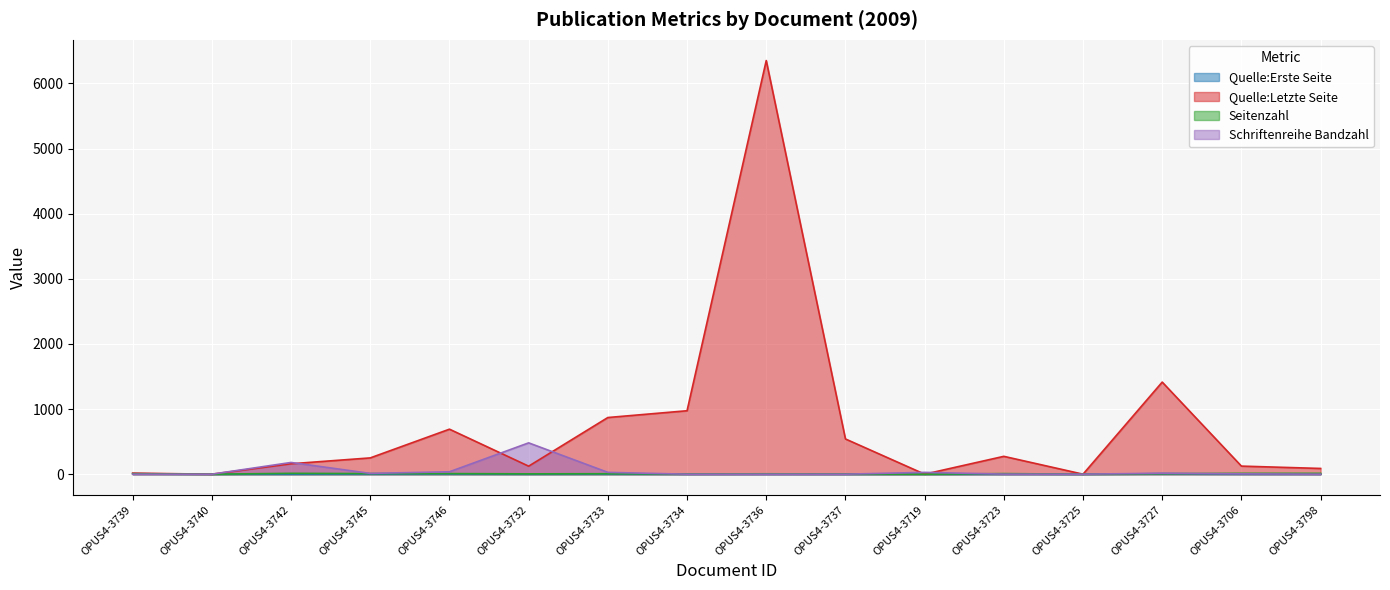

How many lines are shown in the chart?

4